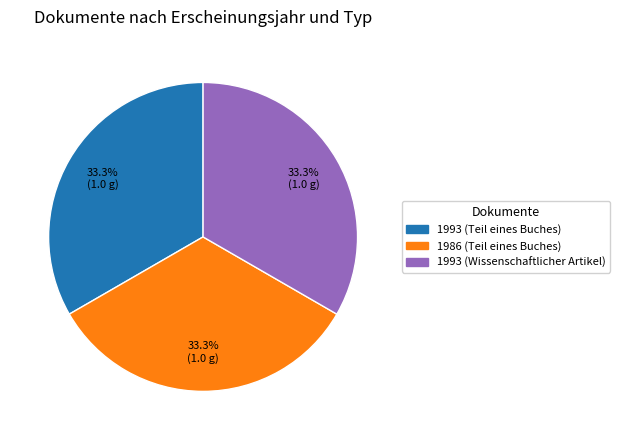

Is the sum of 1993 (Wissenschaftlicher Artikel) and 1993 (Teil eines Buches) greater than half?

Yes